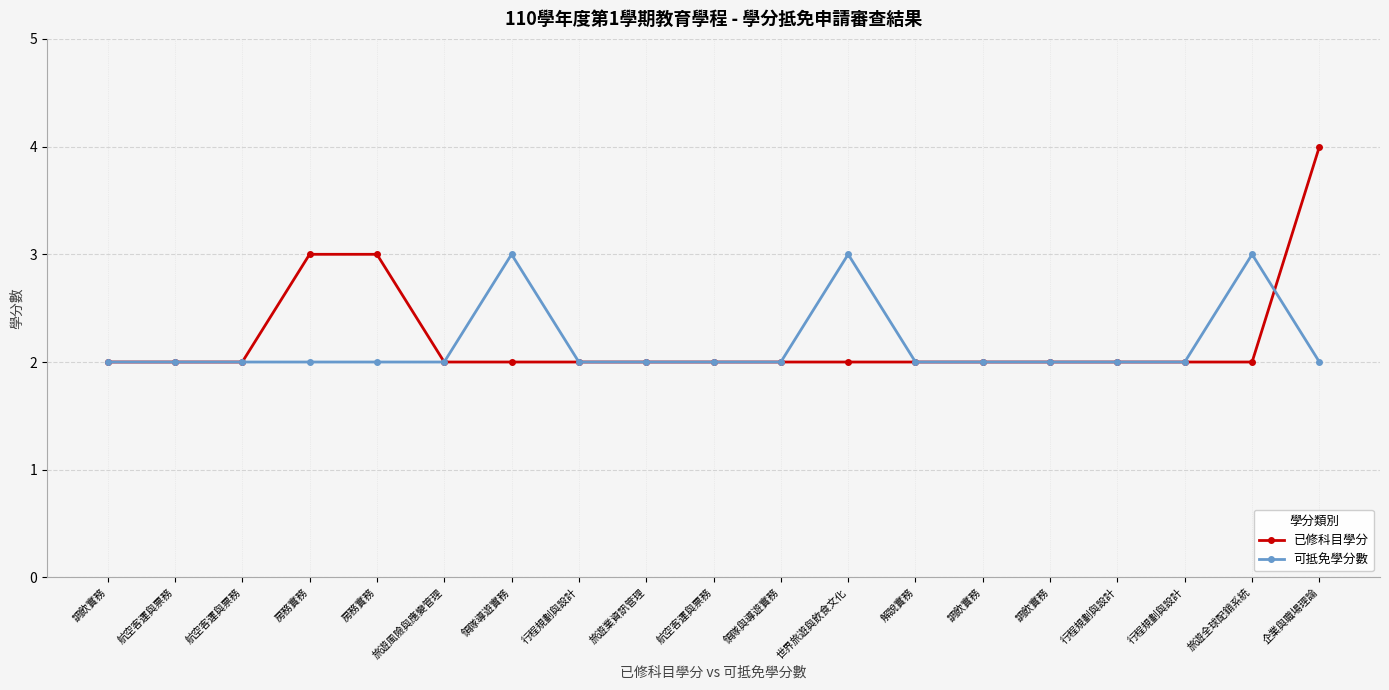

What is the difference between the second highest and minimum values in the 可抵免學分數 series?

1